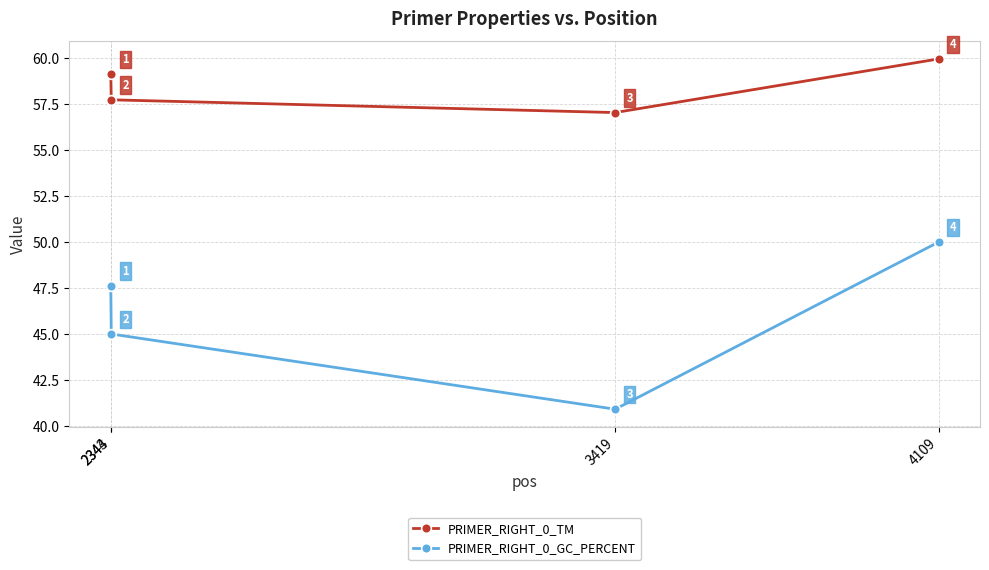

Rank the categories by PRIMER_RIGHT_0_GC_PERCENT value from highest to lowest.

4109, 2343, 2344, 3419